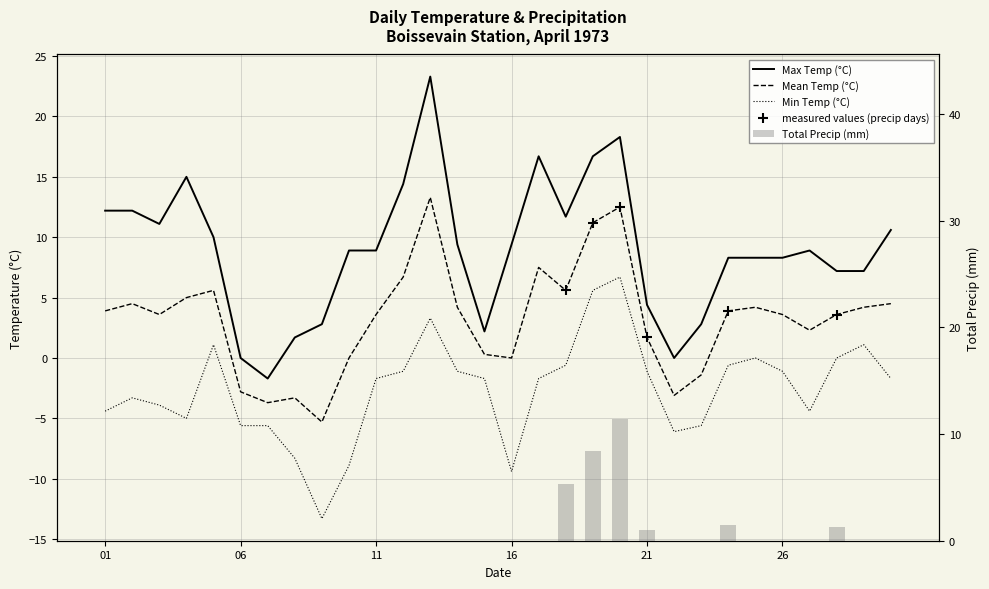

What are all the series names shown in the legend?

Max Temp (°C), Mean Temp (°C), Min Temp (°C), Total Precip (mm)